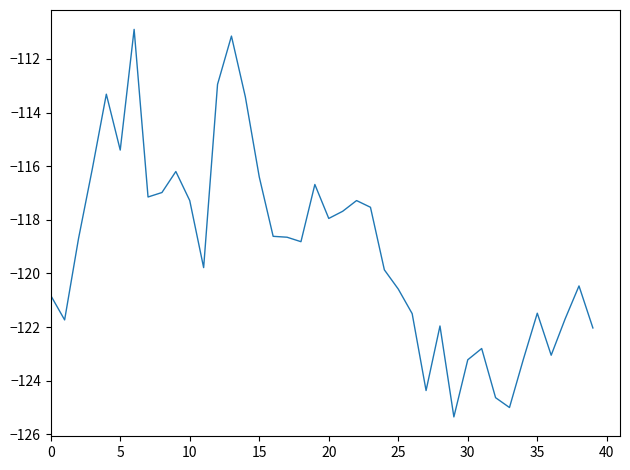

What is the greatest value displayed?

-110.9